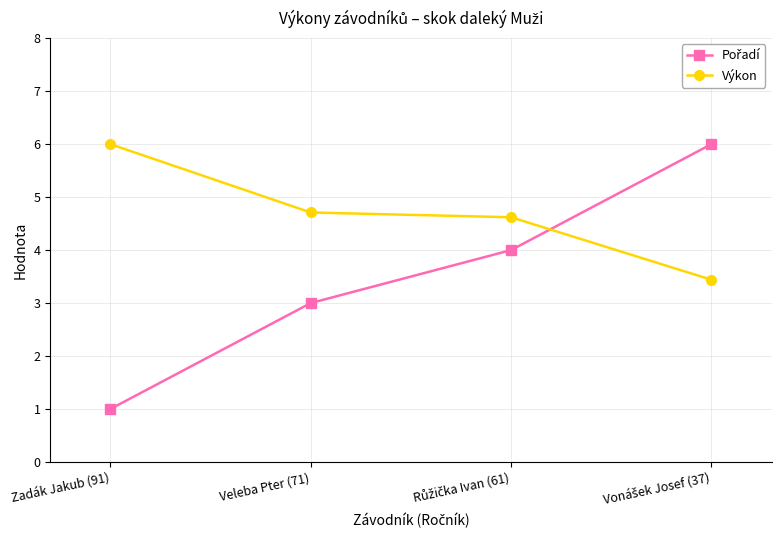

What is the minimum value shown in the chart?

1.0